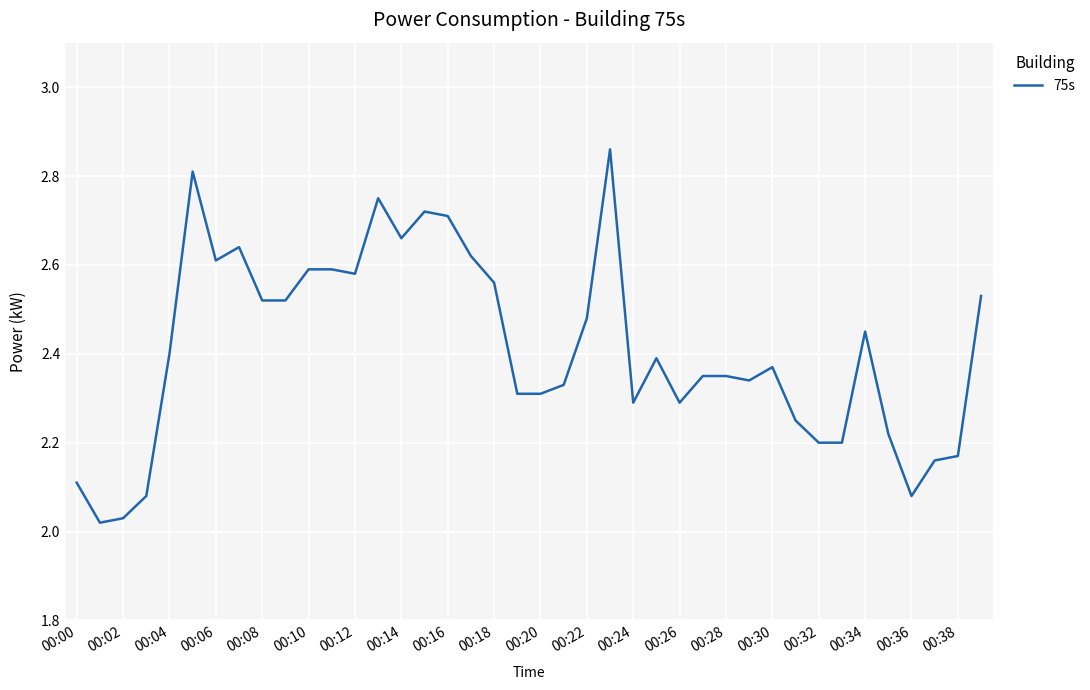

What is the difference between the maximum and minimum values?

0.8